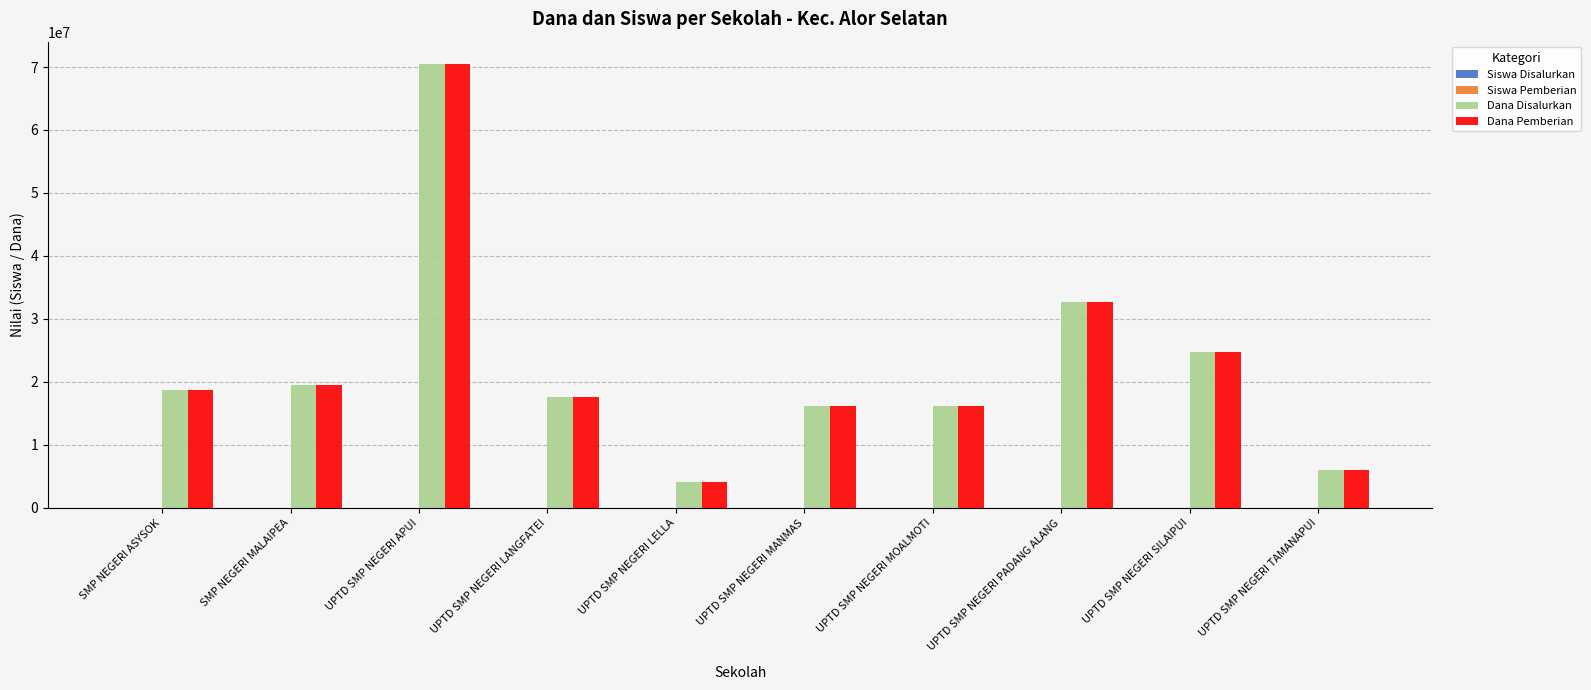

At which category is the sum across all series the highest?

UPTD SMP NEGERI APUI